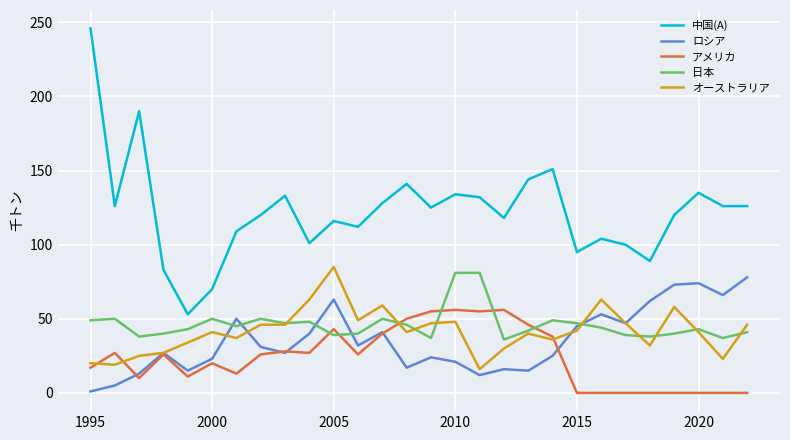

True or false: 中国(A) and アメリカ intersect in this chart.

False